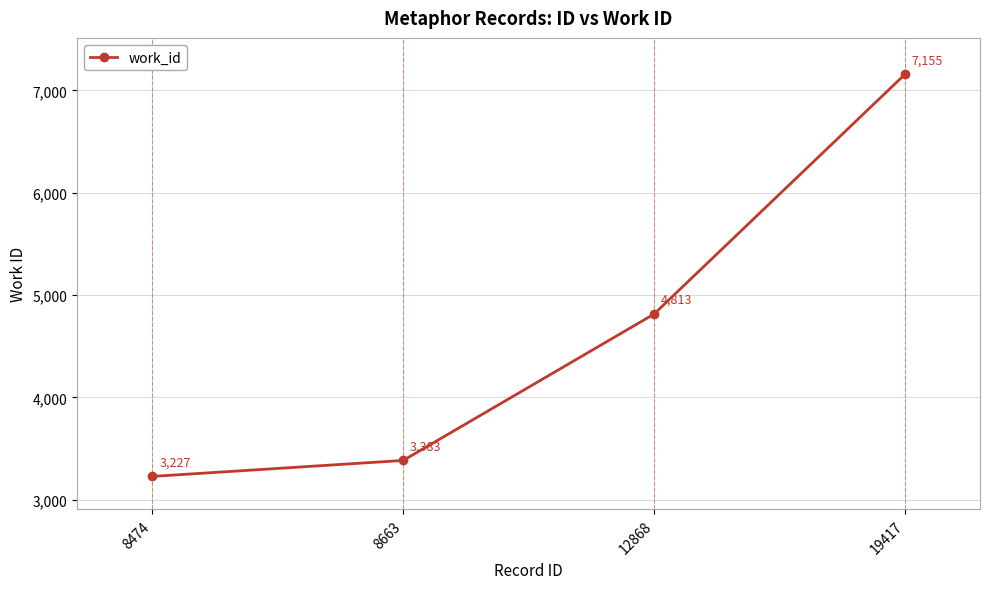

At which category does the chart reach its peak across all series?

19417